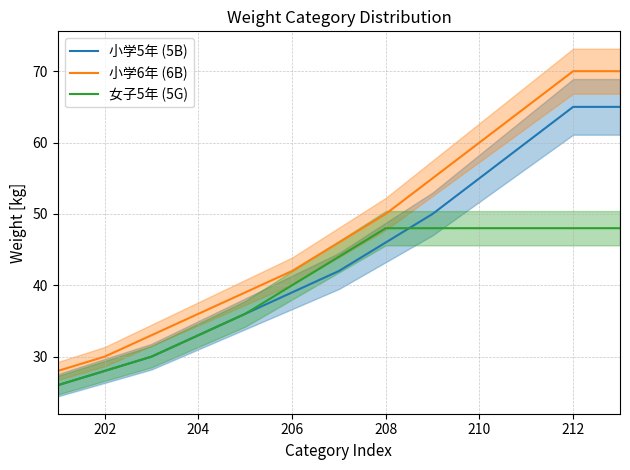

The value of 女子5年 (5G) at 206 is 60. True or false?

False